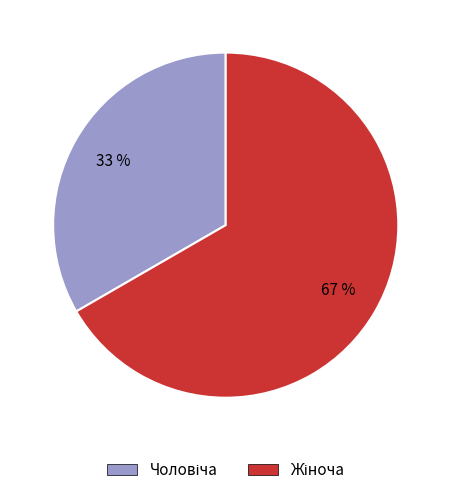

Is there a majority slice in this chart?

Yes